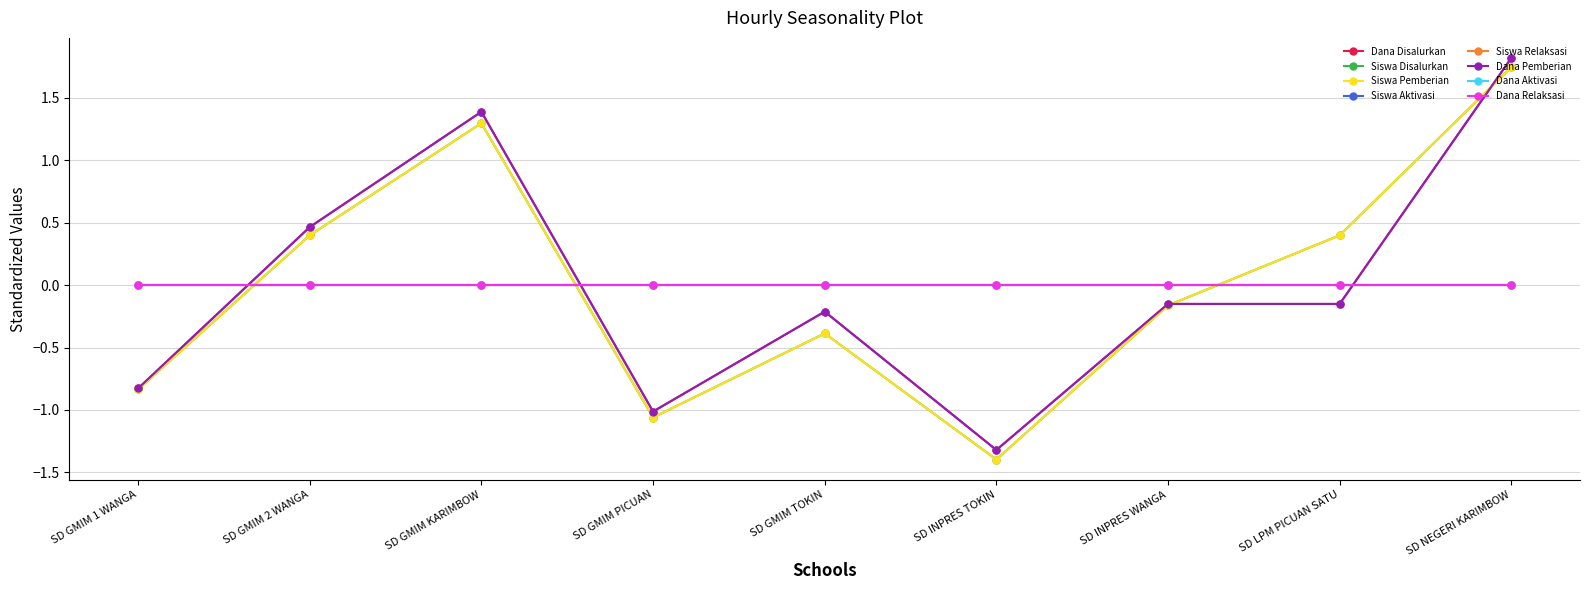

How many interior local valleys does the Siswa Pemberian series have?

2